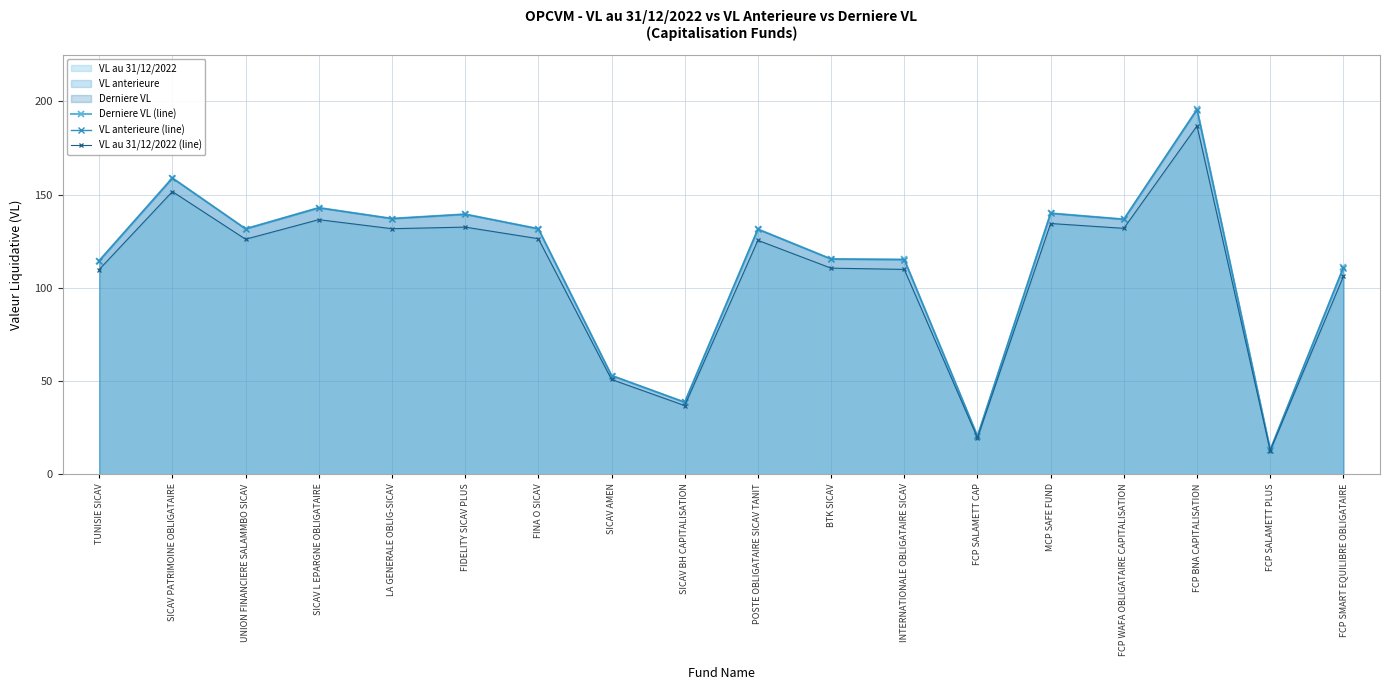

Where does the Derniere VL (line) series first go above 131?

SICAV PATRIMOINE OBLIGATAIRE